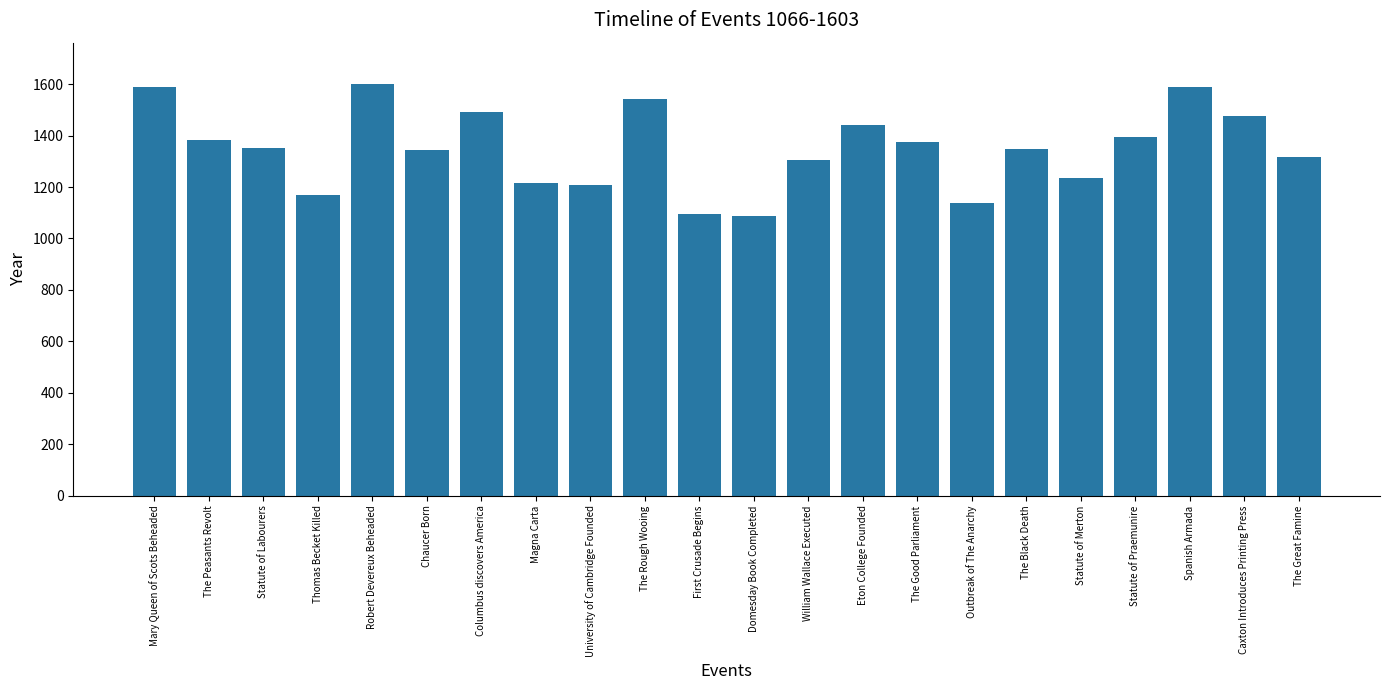

Does the chart contain stacked bars?

No